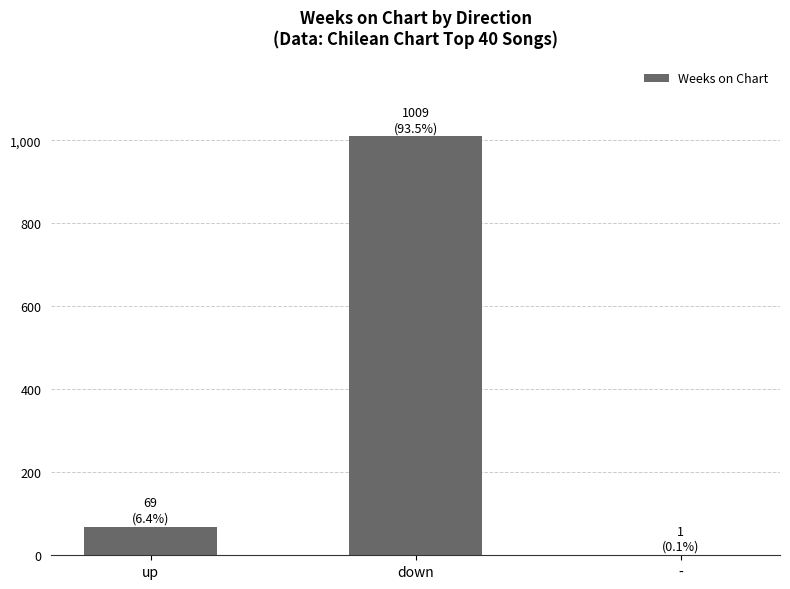

Where is the data nearest to the value 505?

up